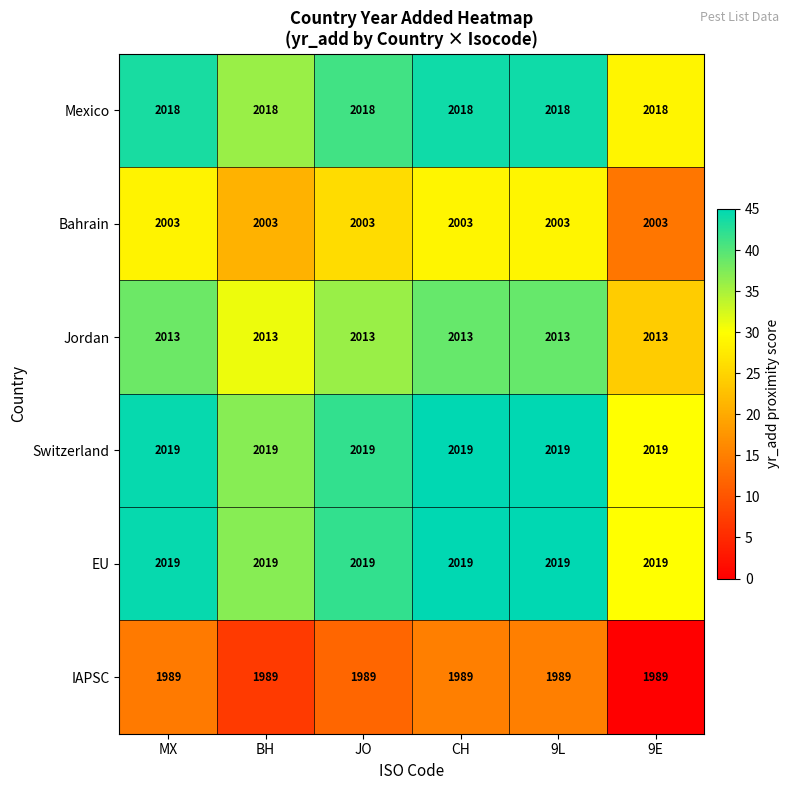

What is the sum of all IAPSC values?

11934